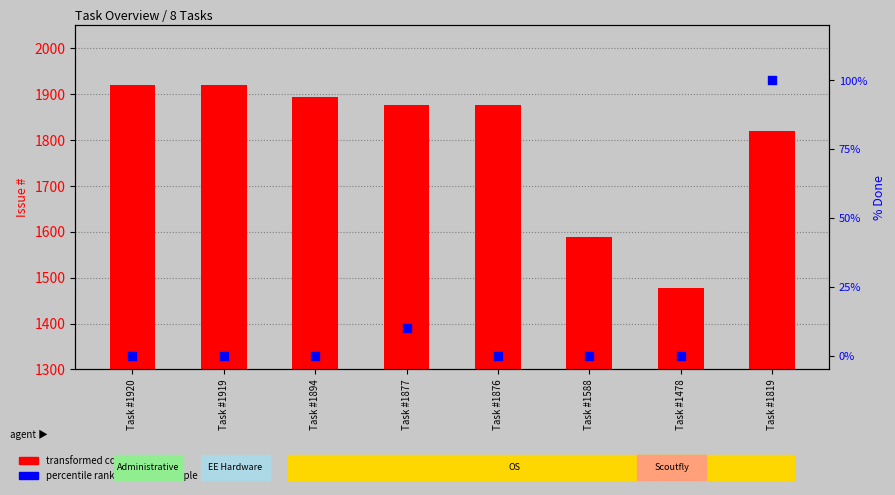

What is the total value across all series at Task #1876?

1876